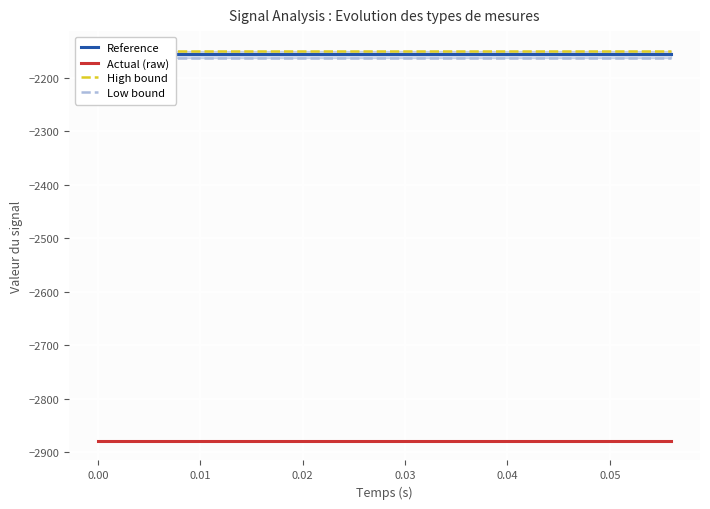

At how many categories does at least one series exceed -2588?

15